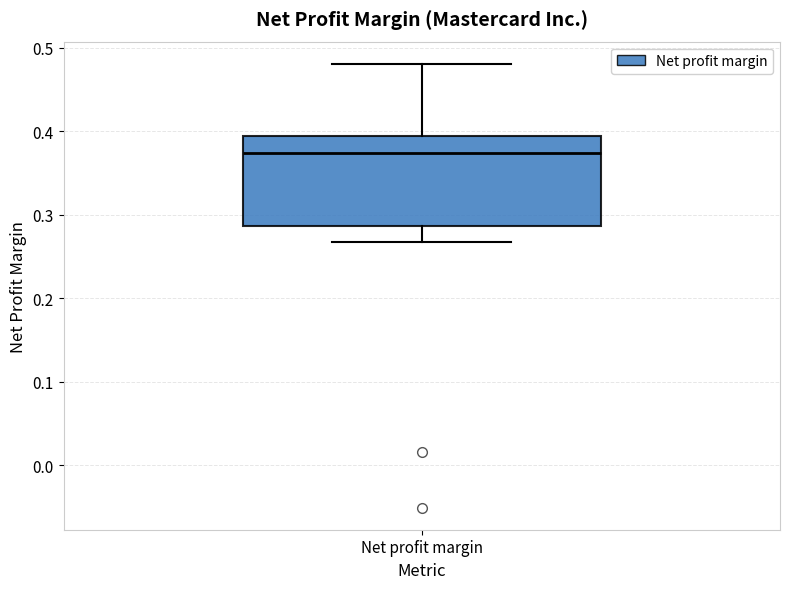

Read this box plot against the y-axis: the position of the median line, the range covered by the box, and the ends of both whiskers. The values are not printed on the chart, so give them approximately, as read against the axis.

median 0.37, box 0.29 to 0.39, whiskers 0.27 to 0.48